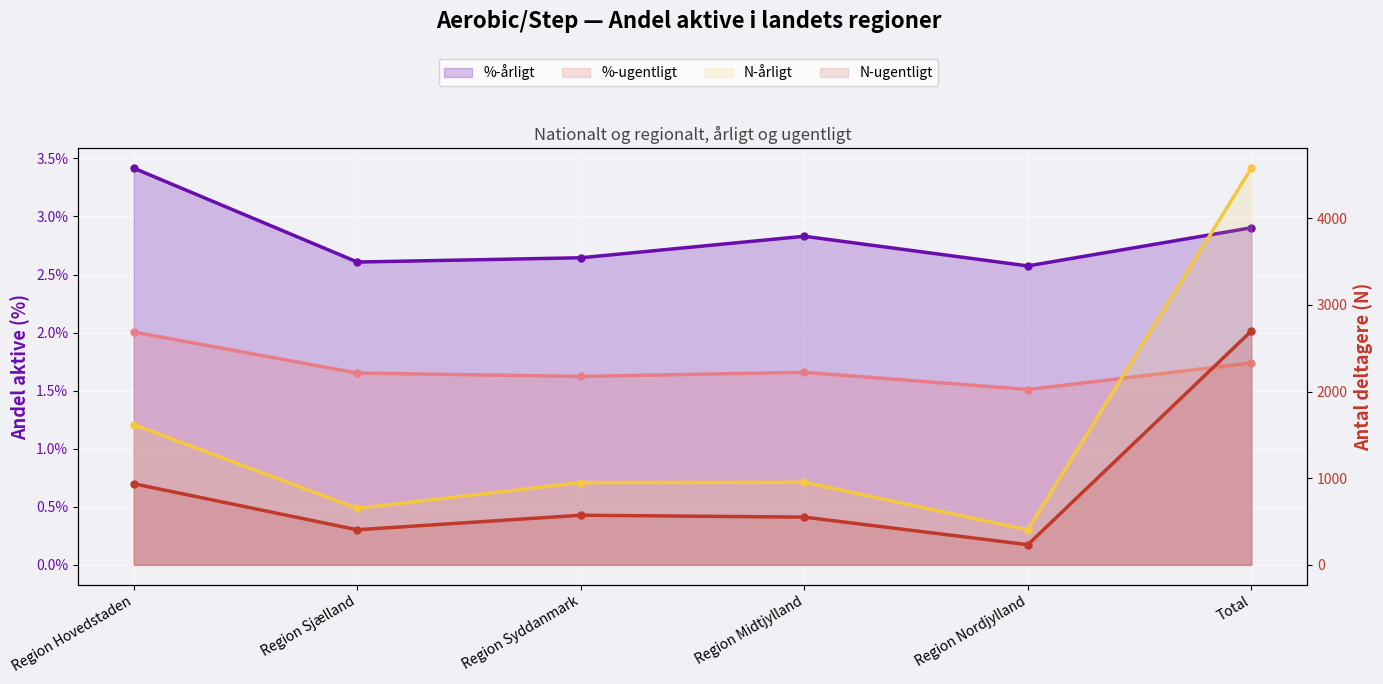

How many interior local valleys does the %-ugentligt series have?

2